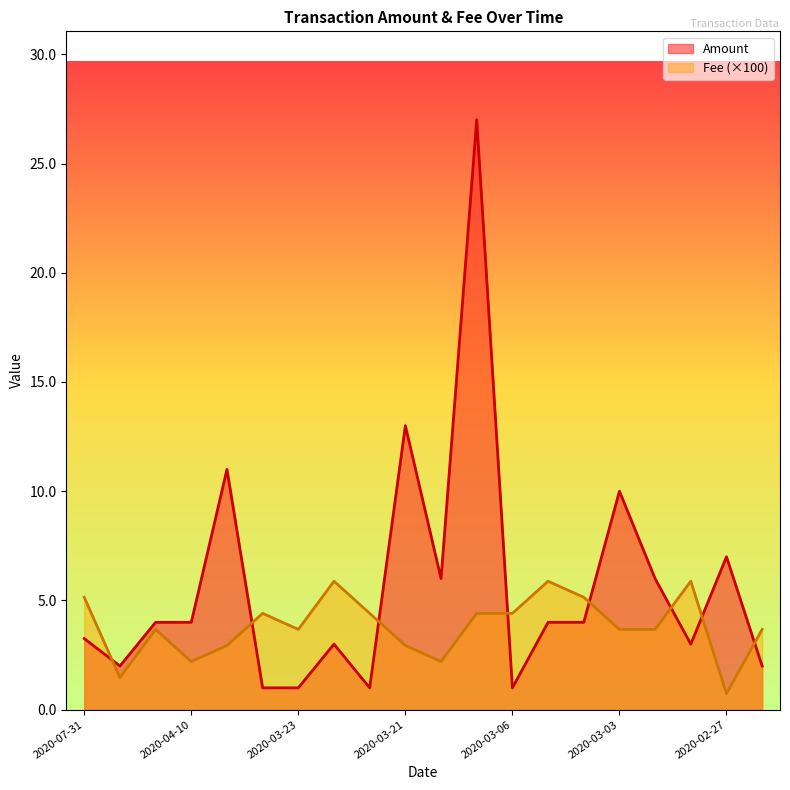

At how many categories does at least one series exceed 19?

1